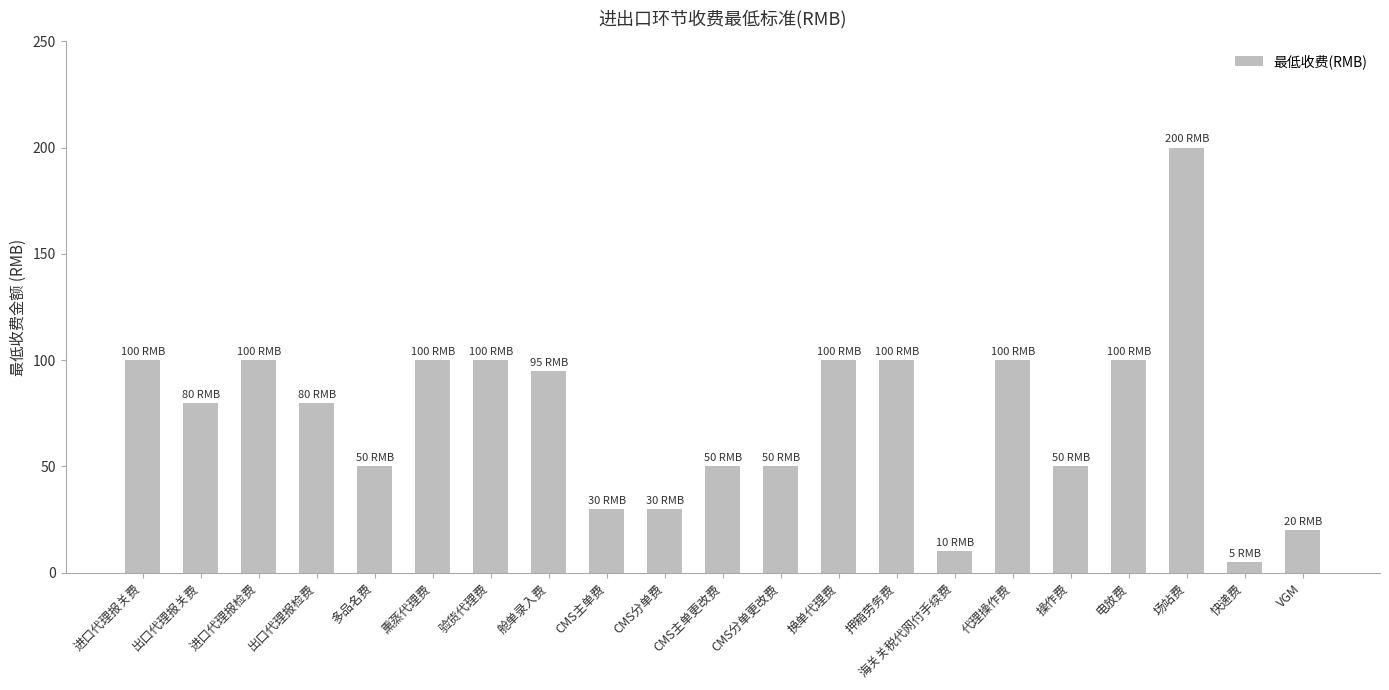

What is the greatest value displayed?

200